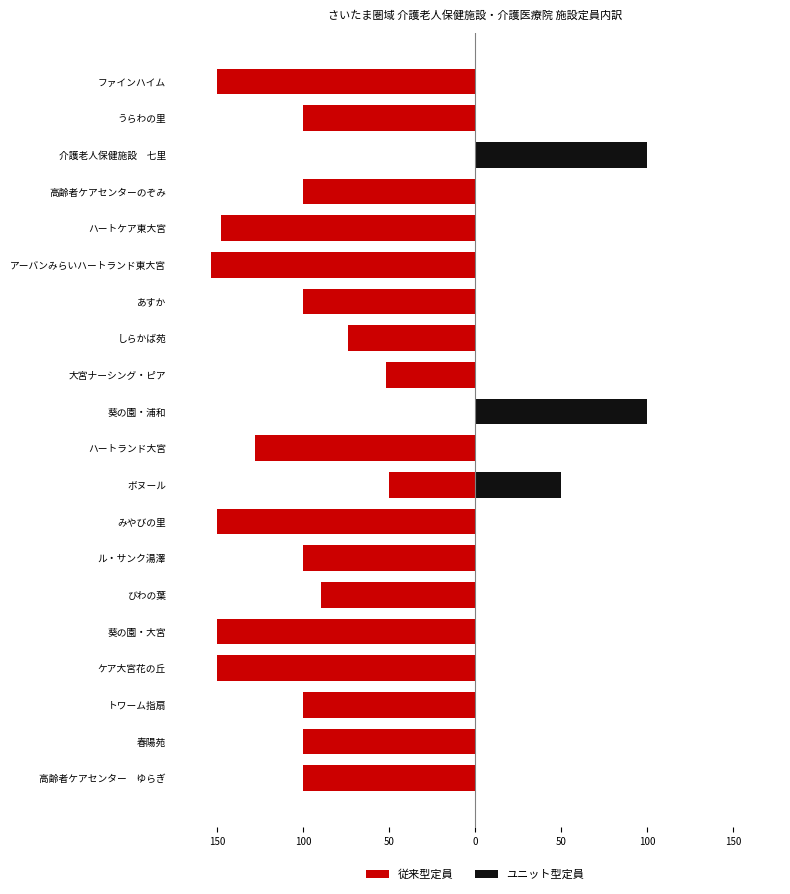

Count the number of data series in this chart.

2